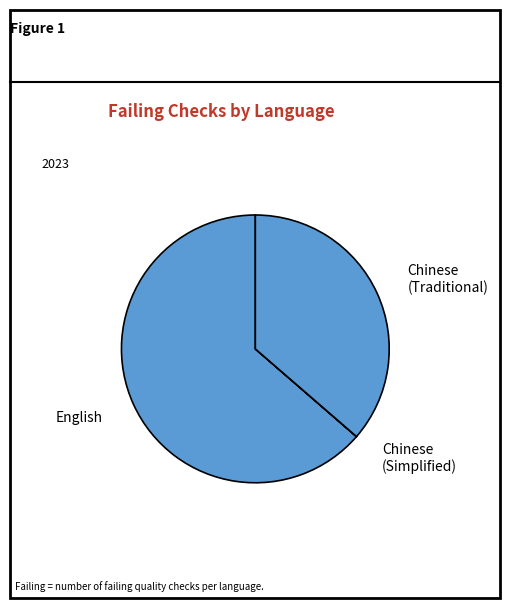

Do Chinese (Traditional) and English together represent more than half of the pie?

Yes